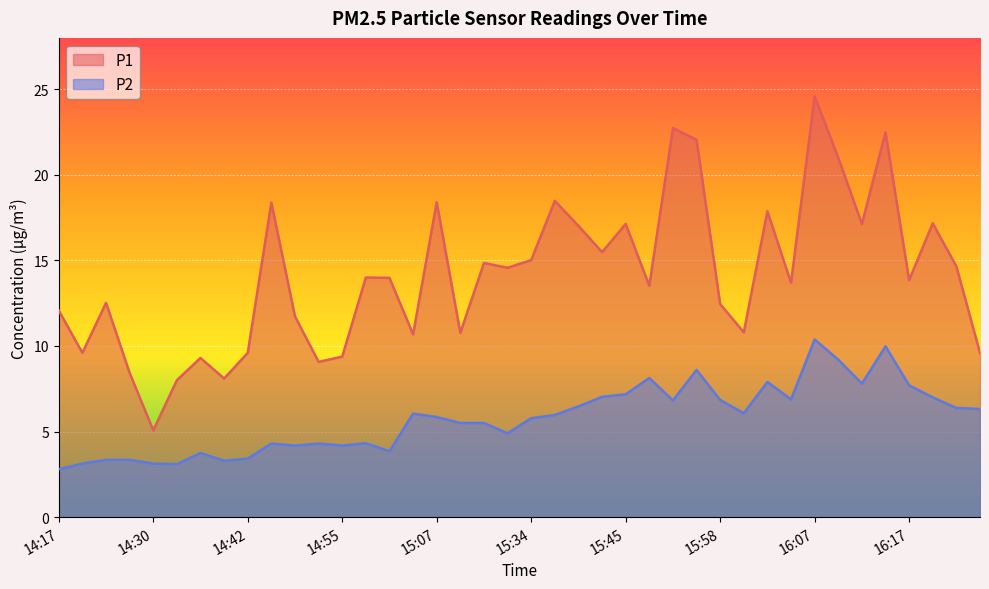

Reading right to left, list all the values displayed in this chart.

P1: 9.6	14.7	17.2	13.8	22.5	17.1	21.0	24.6	13.7	17.9	10.8	12.4	22.1	22.7	13.5	17.1	15.5	17.0	18.5	15.0	14.6	14.8	10.8	18.4	10.7	14.0	14.0	9.4	9.1	11.7	18.4	9.6	8.1	9.3	8.0	5.1	8.4	12.5	9.6	12.1
P2: 6.3	6.4	7.0	7.7	10.0	7.8	9.2	10.4	6.9	7.9	6.1	6.8	8.6	6.8	8.1	7.2	7.0	6.5	6.0	5.8	4.9	5.5	5.5	5.8	6.0	3.9	4.3	4.2	4.3	4.2	4.3	3.4	3.3	3.8	3.1	3.1	3.4	3.4	3.1	2.8